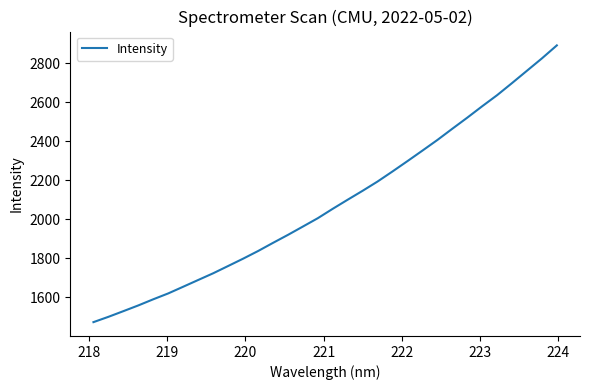

What is the difference between the maximum and minimum values?

1418.7